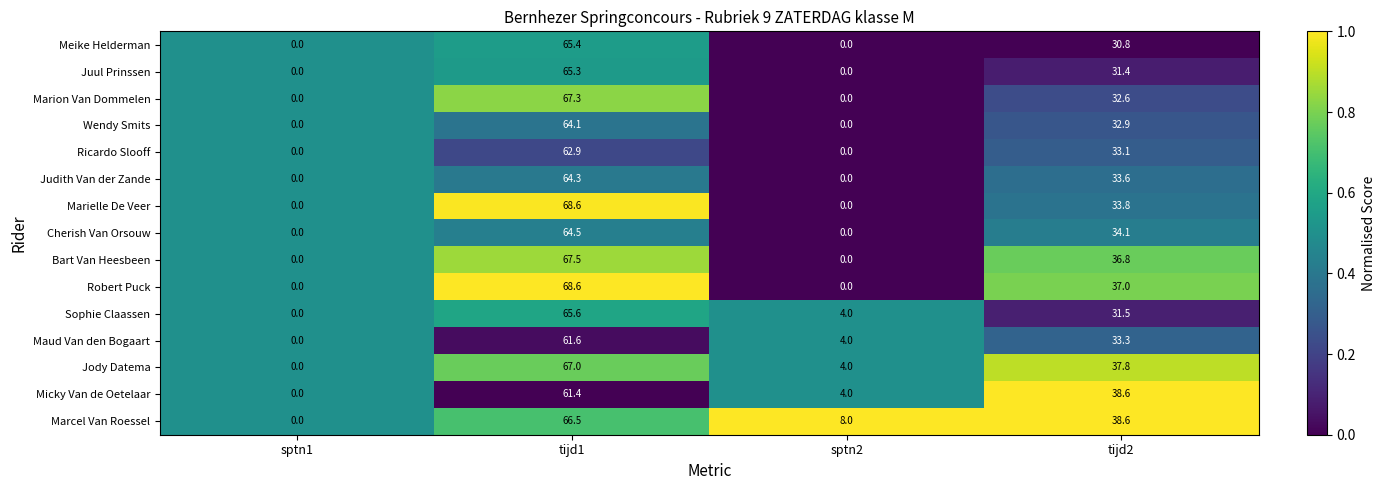

Which series changed the most between tijd1 and tijd2?

Marielle De Veer